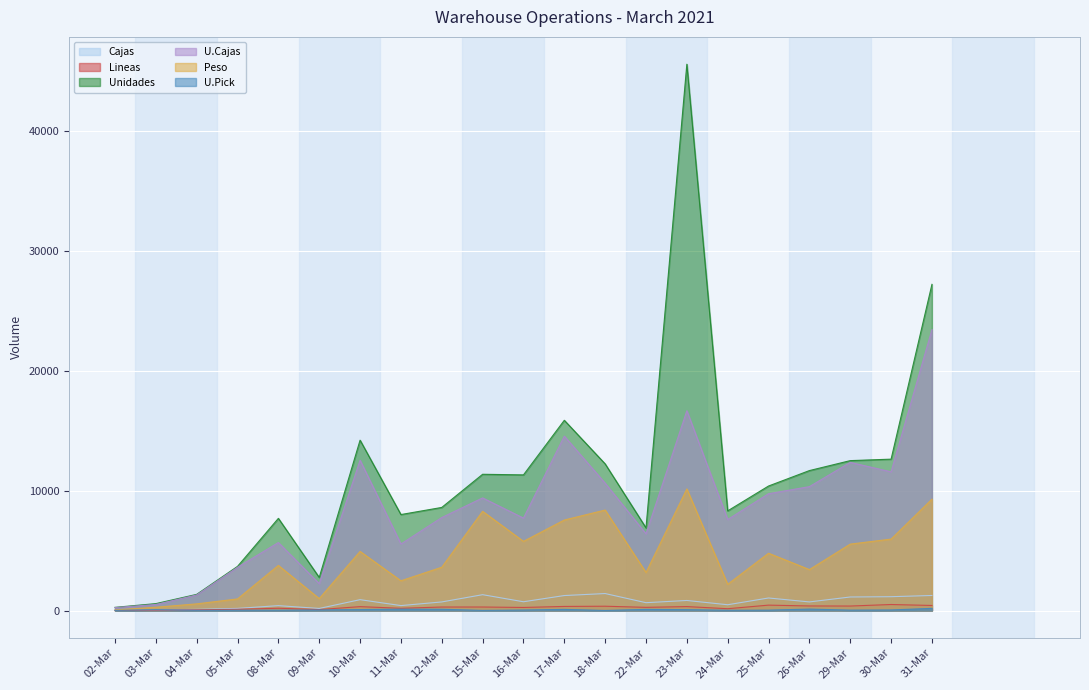

What is the smallest value displayed?

8.0